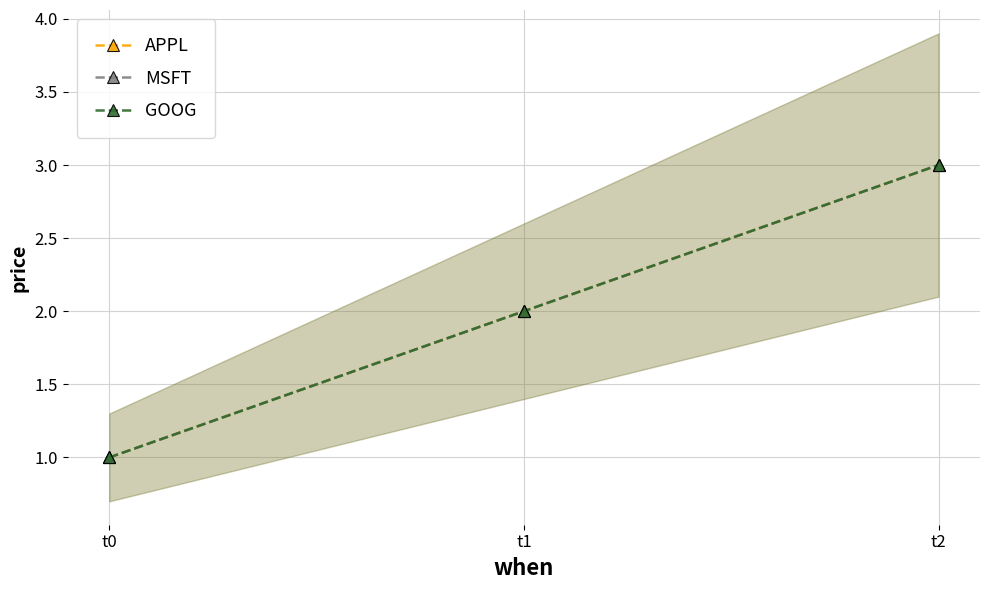

How many data points does each series have?

3